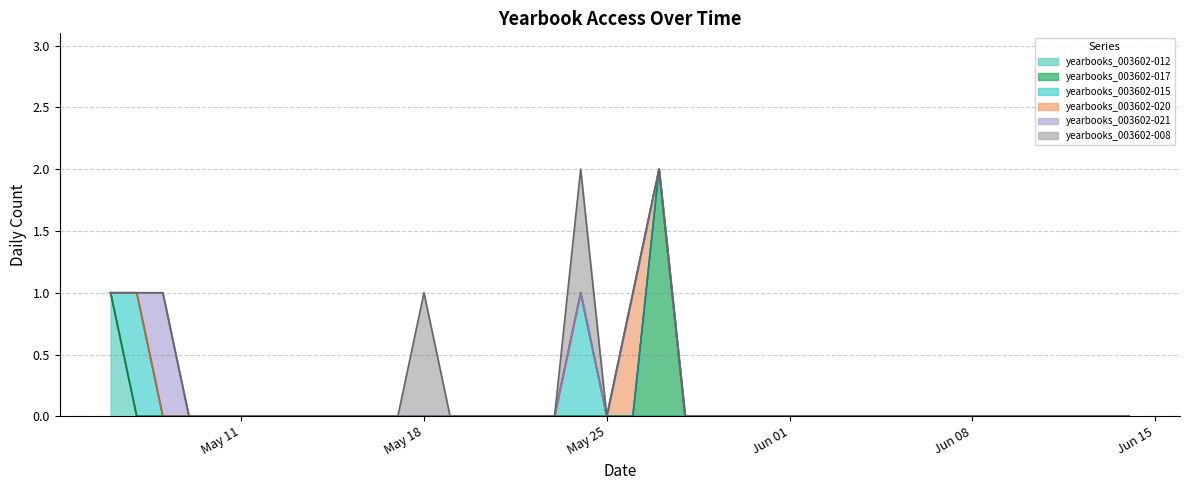

How many positive values does the yearbooks_003602-015 series have?

2